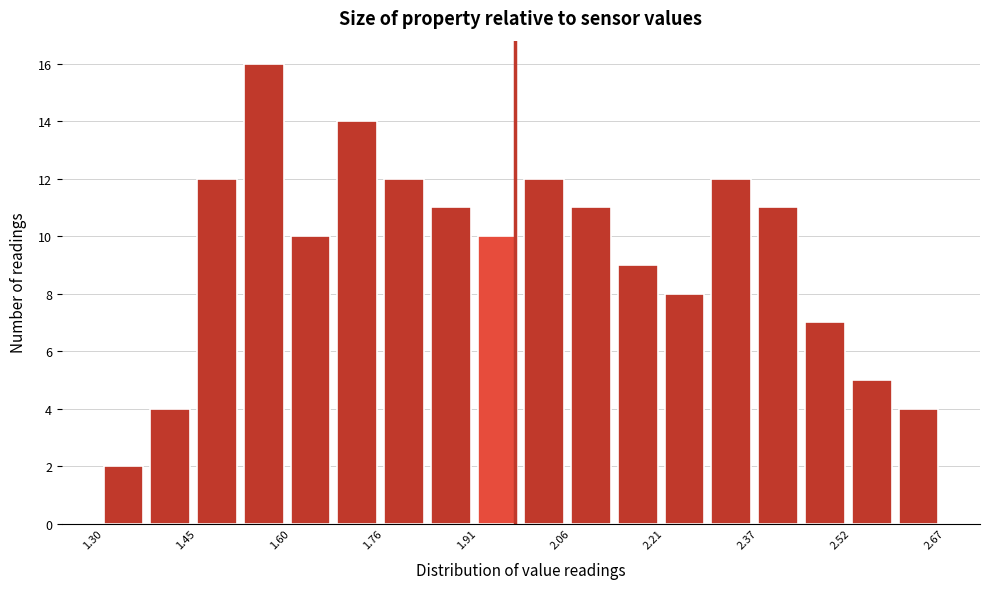

Read against the x-axis, roughly where is the centre of the tallest bar?

1.56